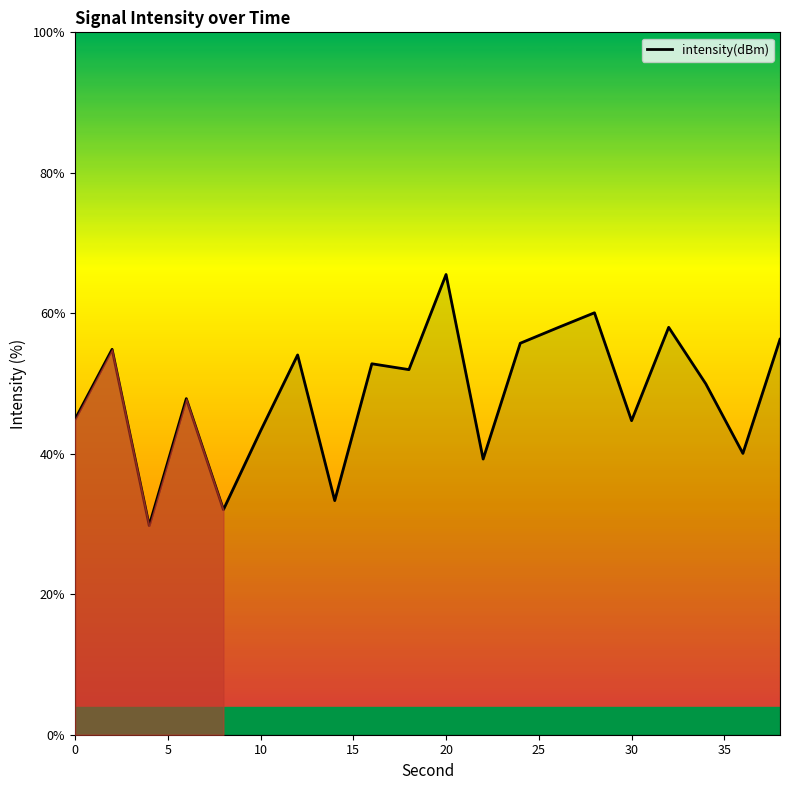

What is the smallest value displayed?

29.8